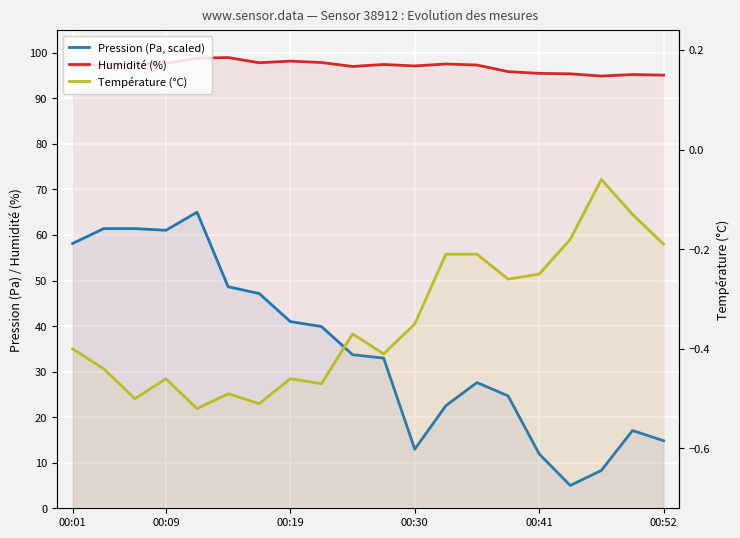

Rank the series by their maximum value, from highest to lowest.

humidity, pressure (scaled), temperature